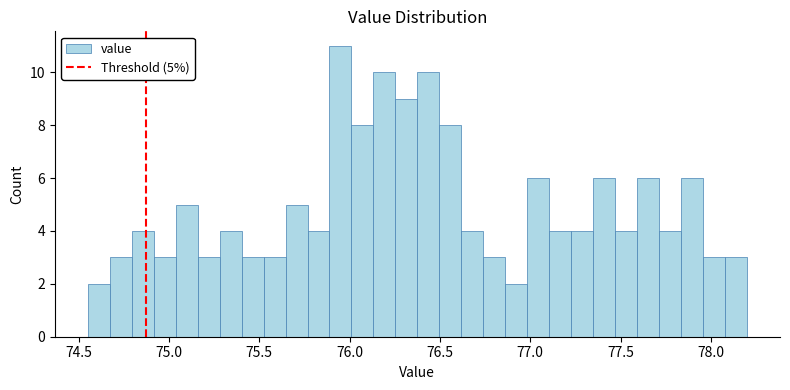

Around what value on the x-axis is the tallest bar? Give the approximate position of its centre, as read against the axis.

75.95